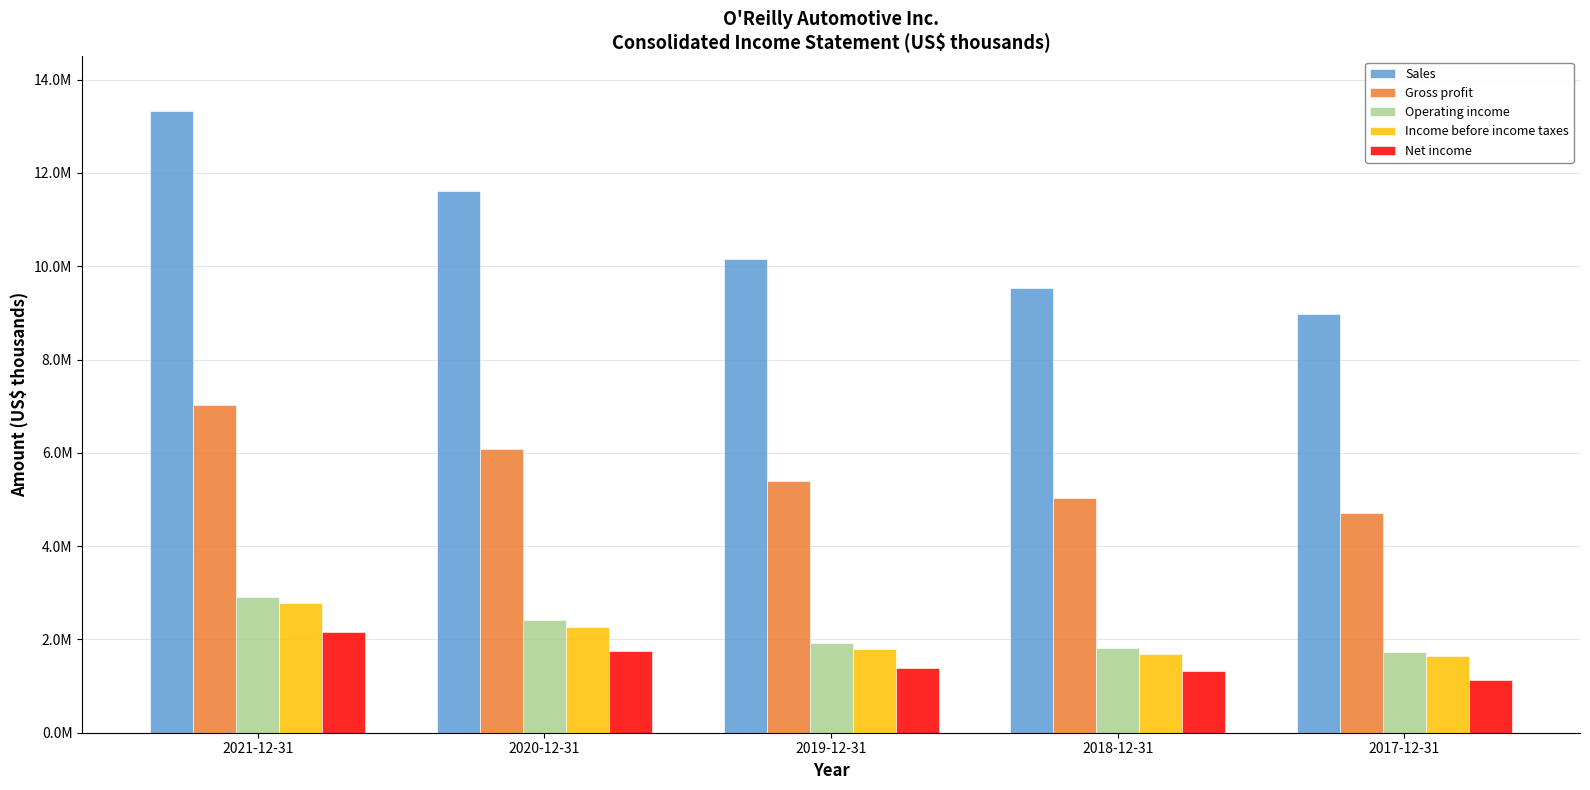

What is the value of the Gross profit bar at the 5th from the left?

4720683